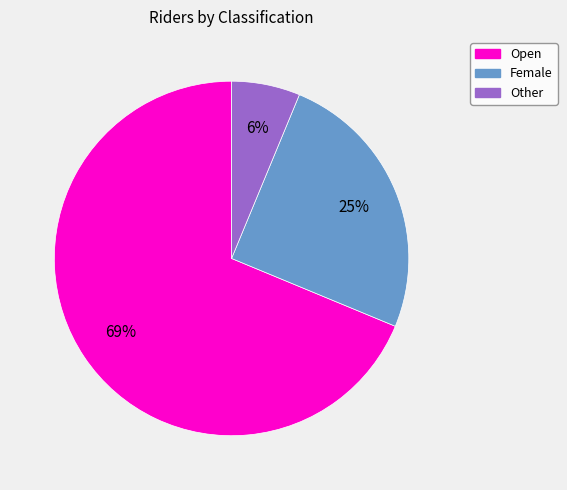

How many slices are in this pie chart?

3